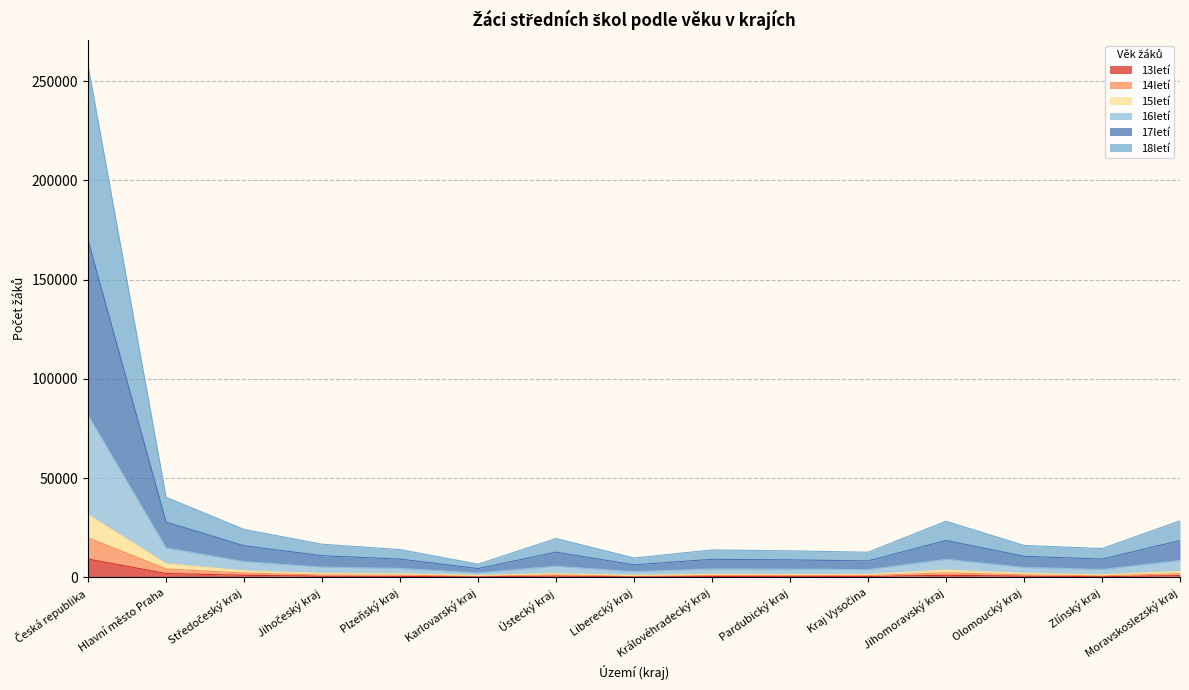

At how many categories does at least one series exceed 72830?

1